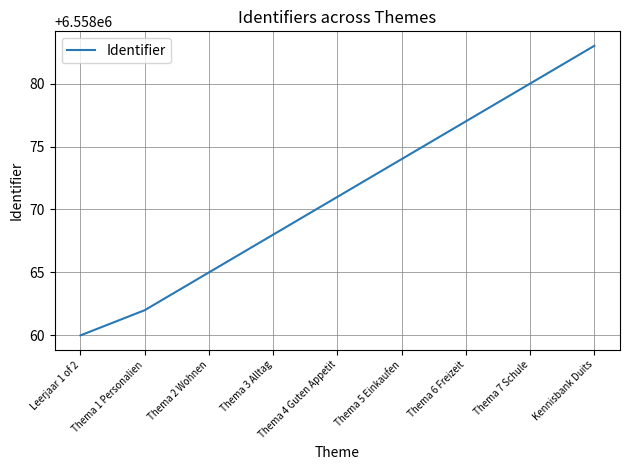

True or false: the data has more than 1 interior local peaks.

False